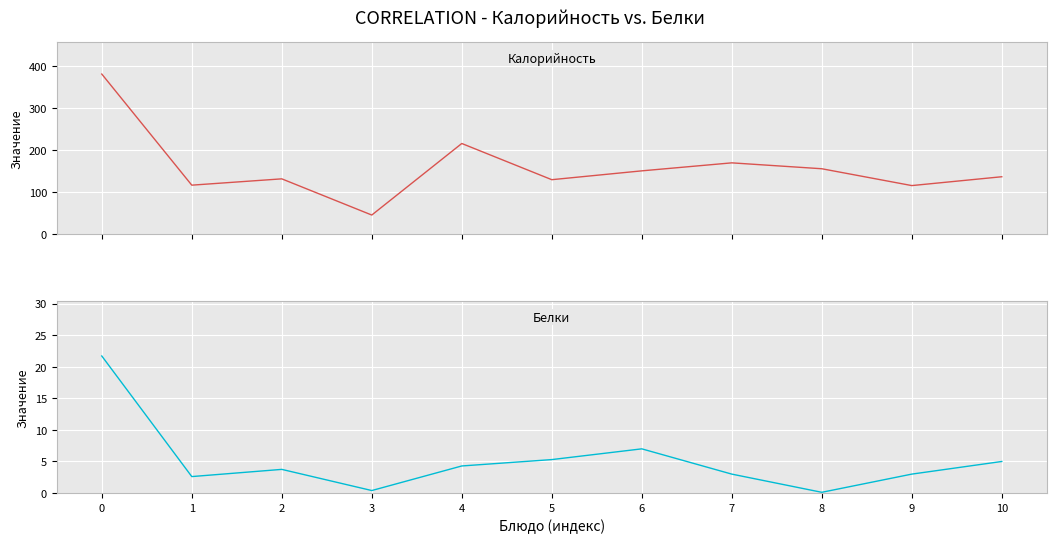

How many data points in Калорийность are less than 136?

5